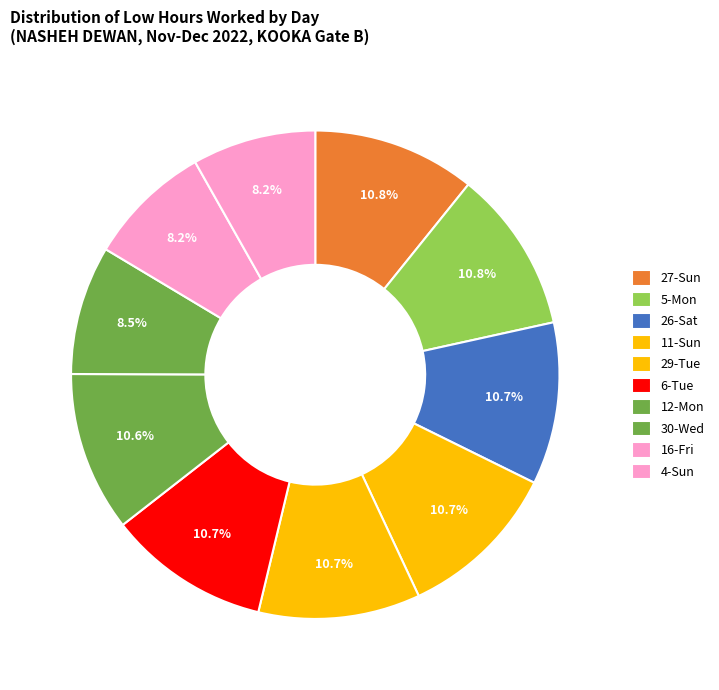

How many slices are in this pie chart?

10